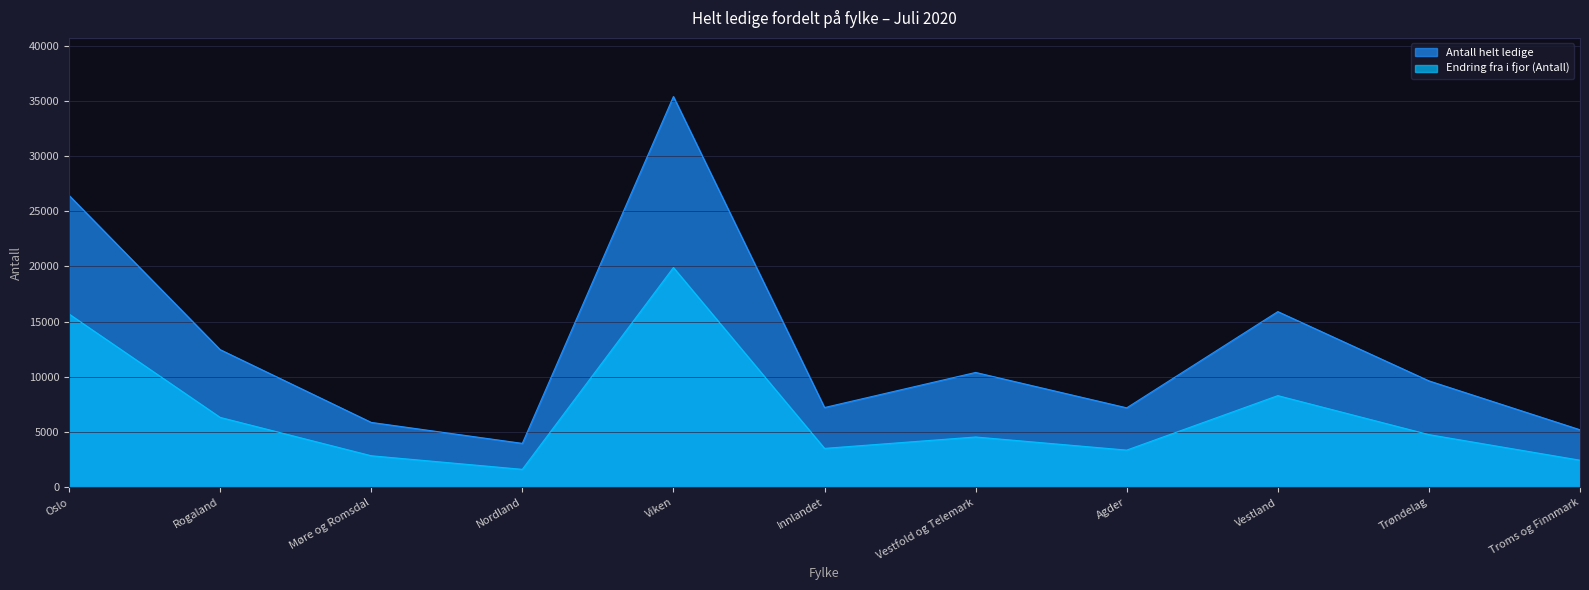

What is the greatest value displayed?

35381